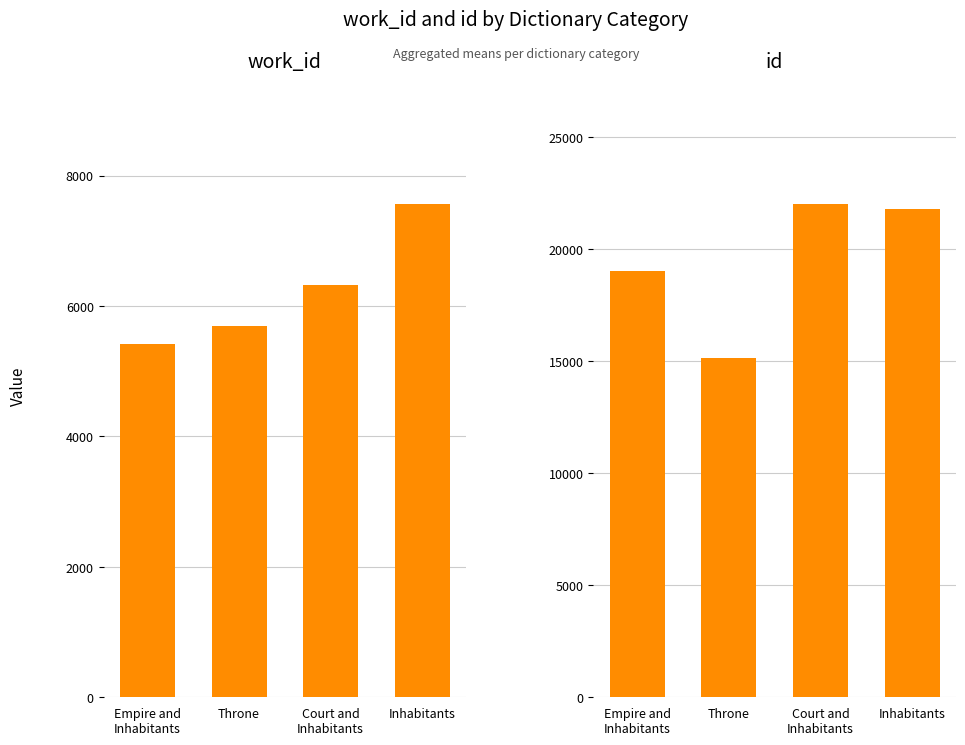

List the labels in order of work_id value, largest first.

Inhabitants, Court and
Inhabitants, Throne, Empire and
Inhabitants